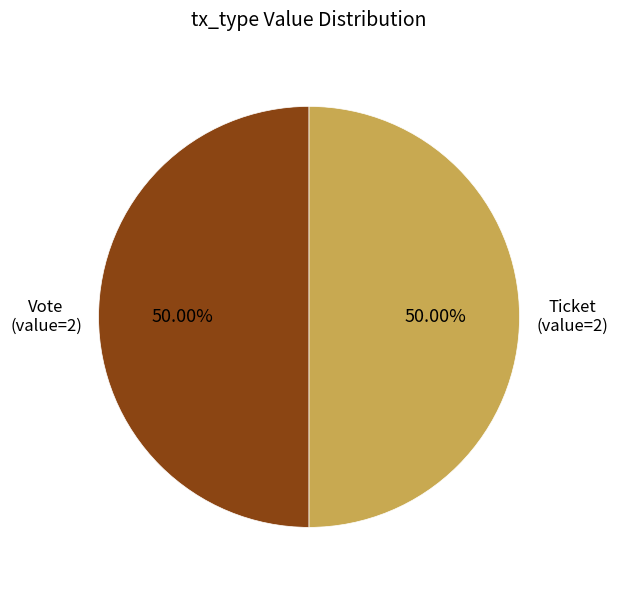

Which slice is the smallest?

Ticket (io_index=0)